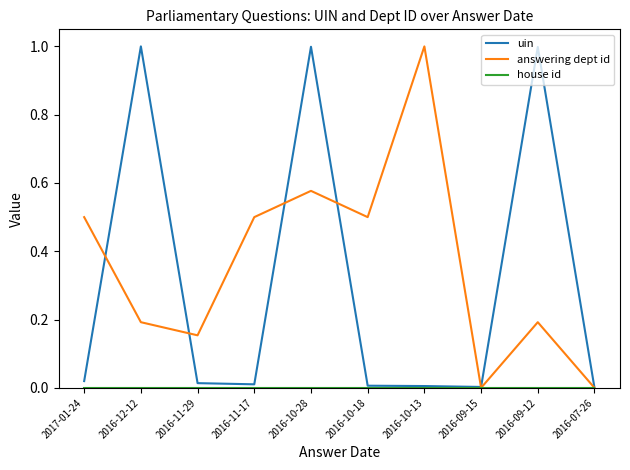

Which series changed the most between 2016-11-17 and 2016-09-12?

uin